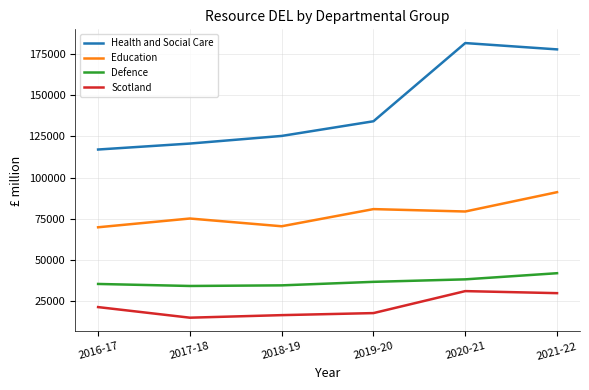

How many interior local peaks does the Health and Social Care series have?

1